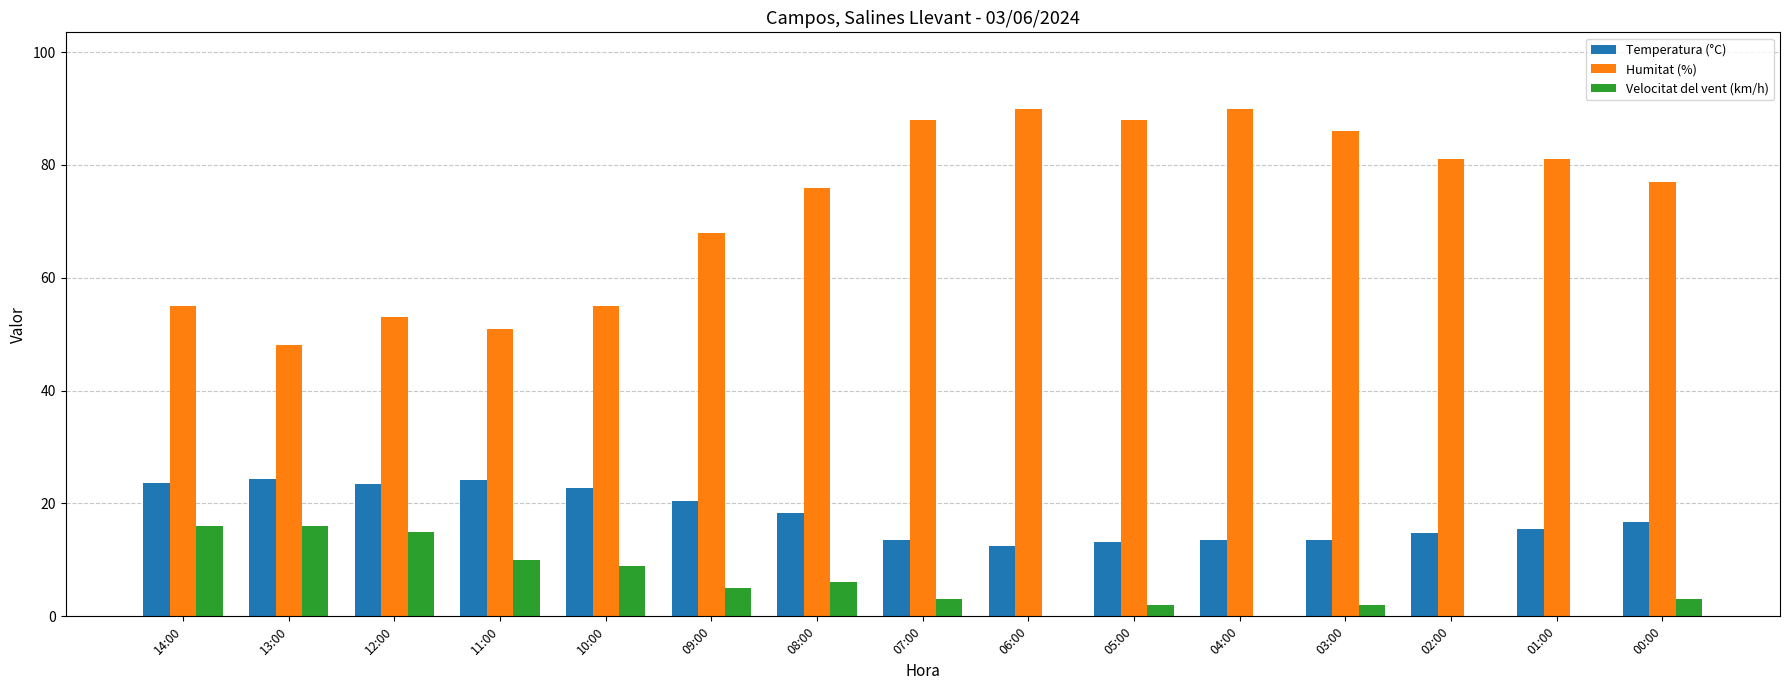

How many groups of bars are there?

15